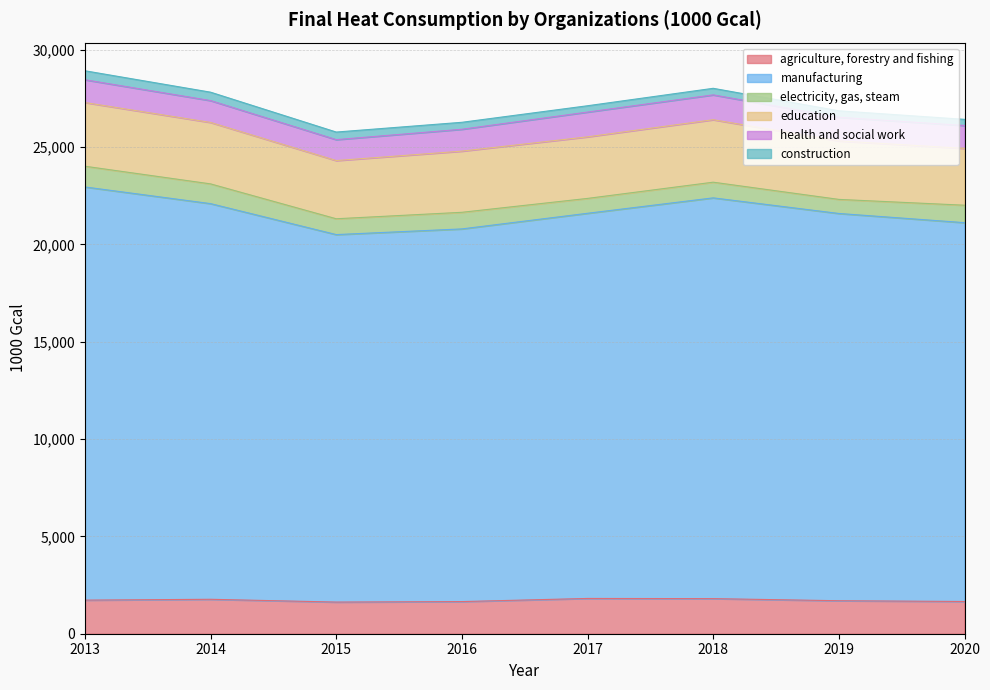

What is the difference between the electricity, gas, steam values at 2015 and 2019?

90